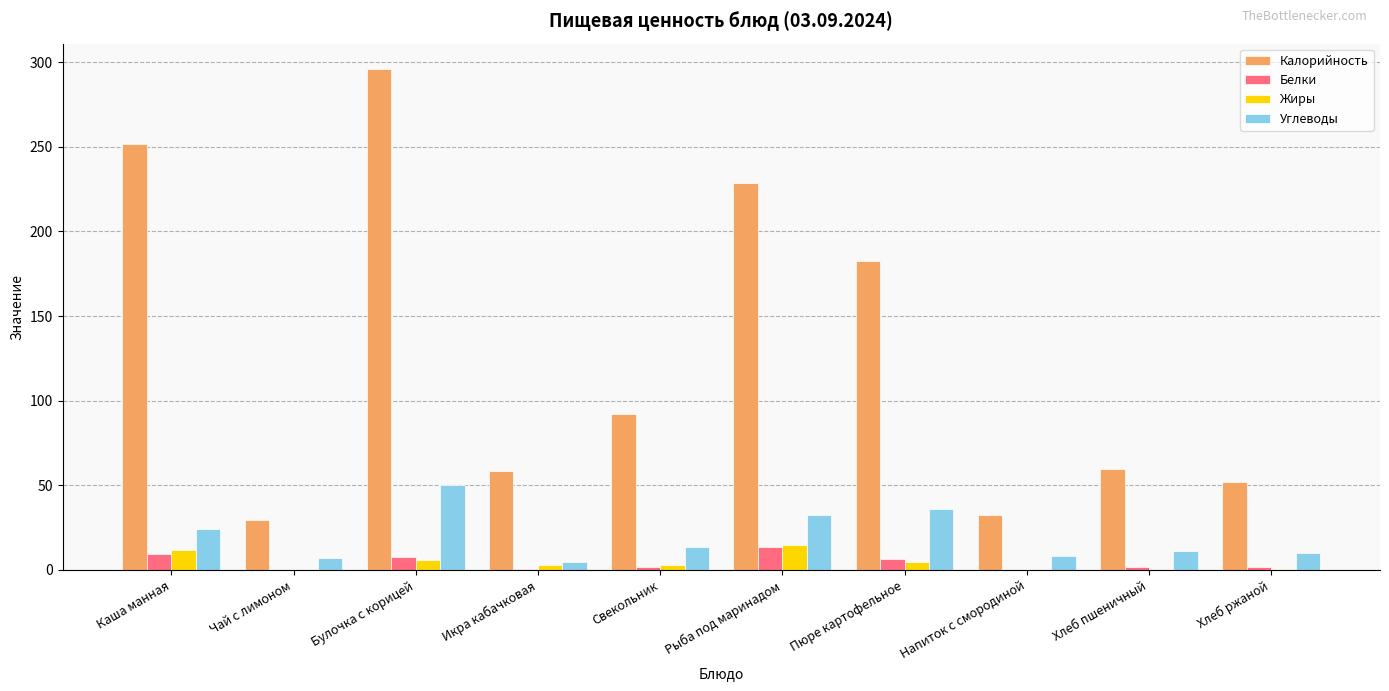

What is the sum of all Жиры values?

43.6